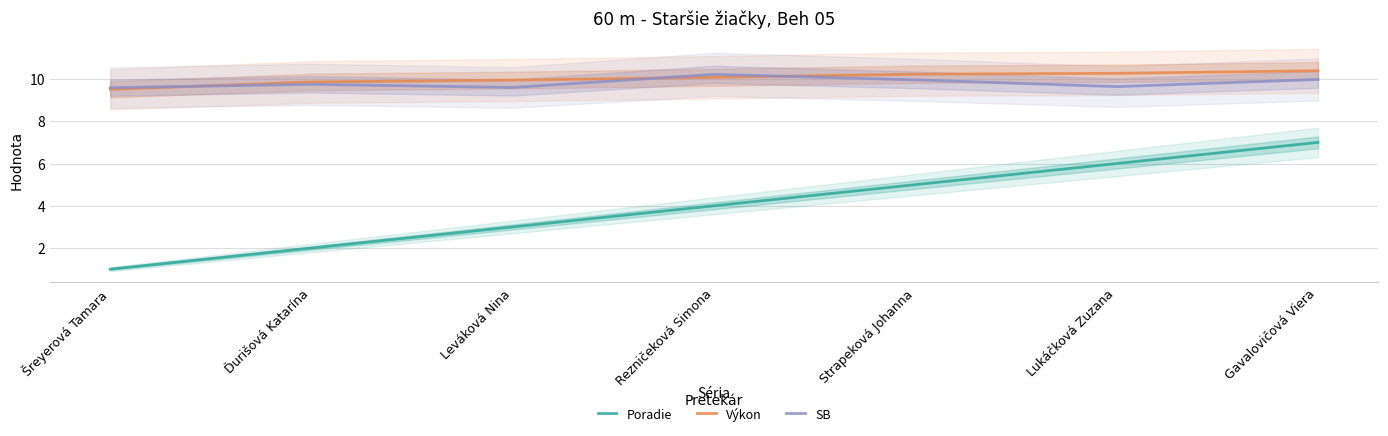

At how many categories does at least one series exceed 2?

7